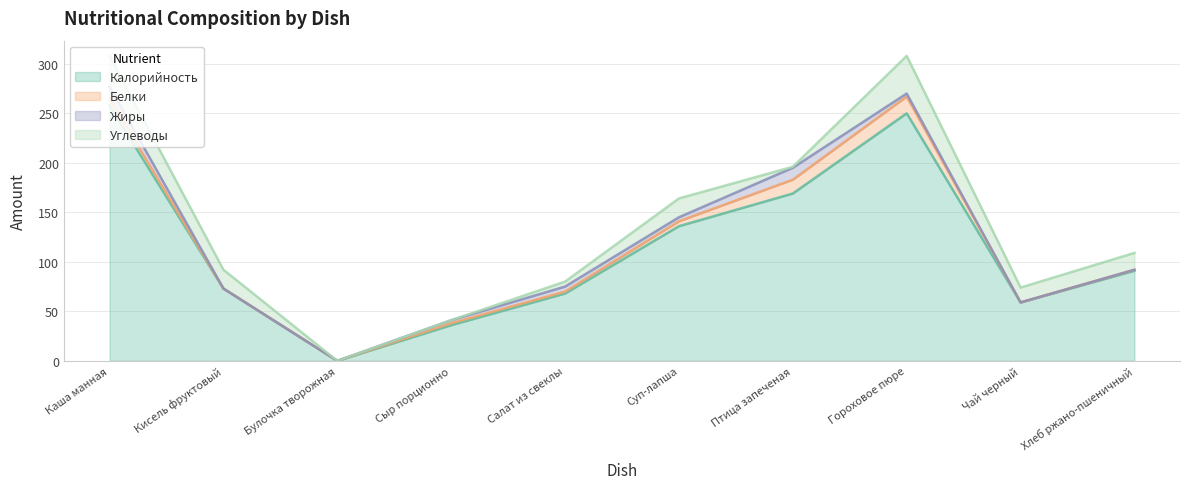

What is the label of the 5th point from the right?

Суп-лапша